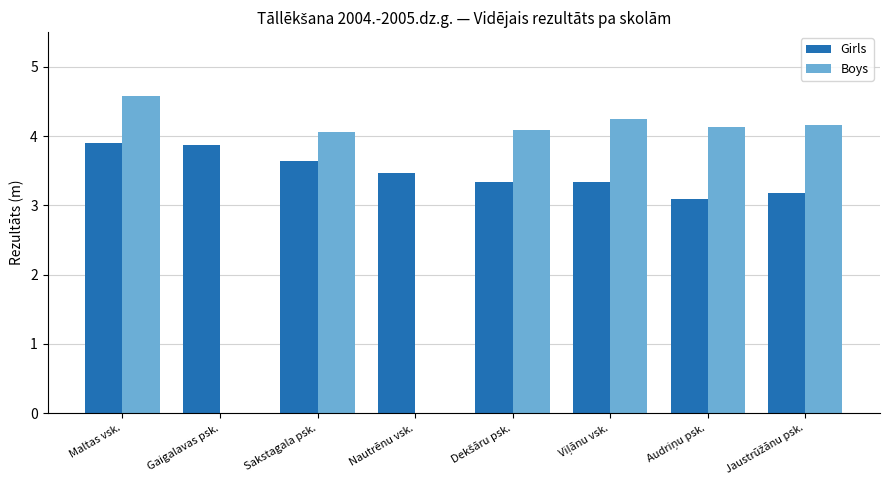

The Girls series shows 3.9 at Maltas vsk.. True or false?

True